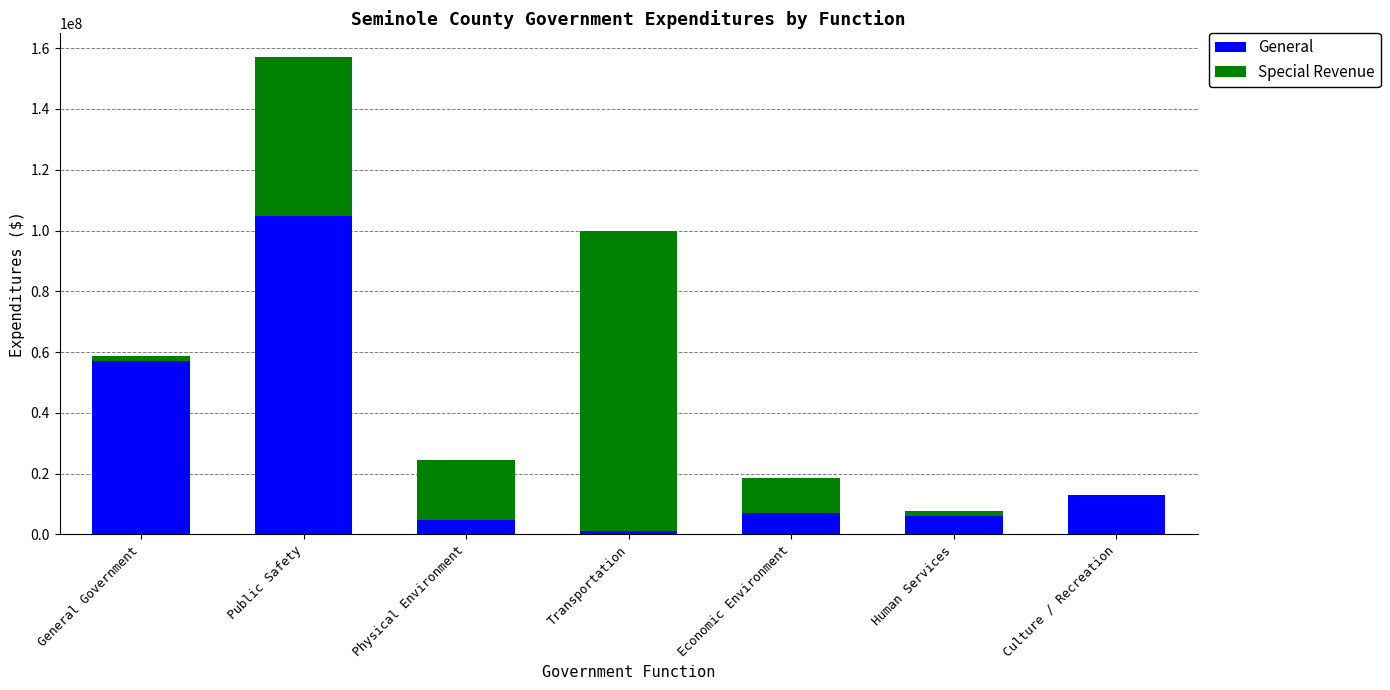

Reading left to right, list the values for the General series.

General Government=57232323	Public Safety=104735403	Physical Environment=4880129	Transportation=1133352	Economic Environment=7163056	Human Services=6067481	Culture / Recreation=12869816